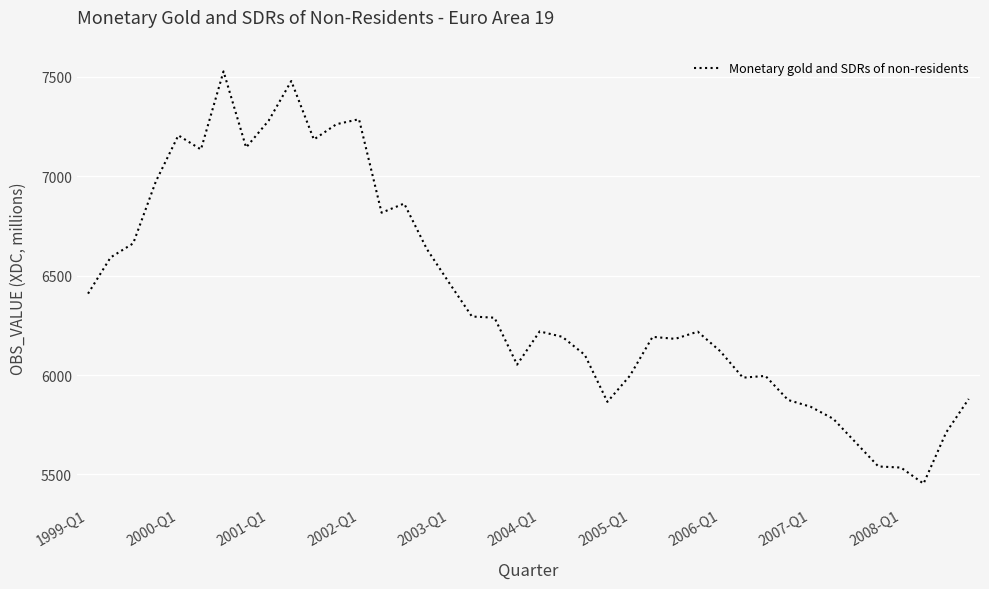

What is the difference between the maximum and minimum values?

2072.9